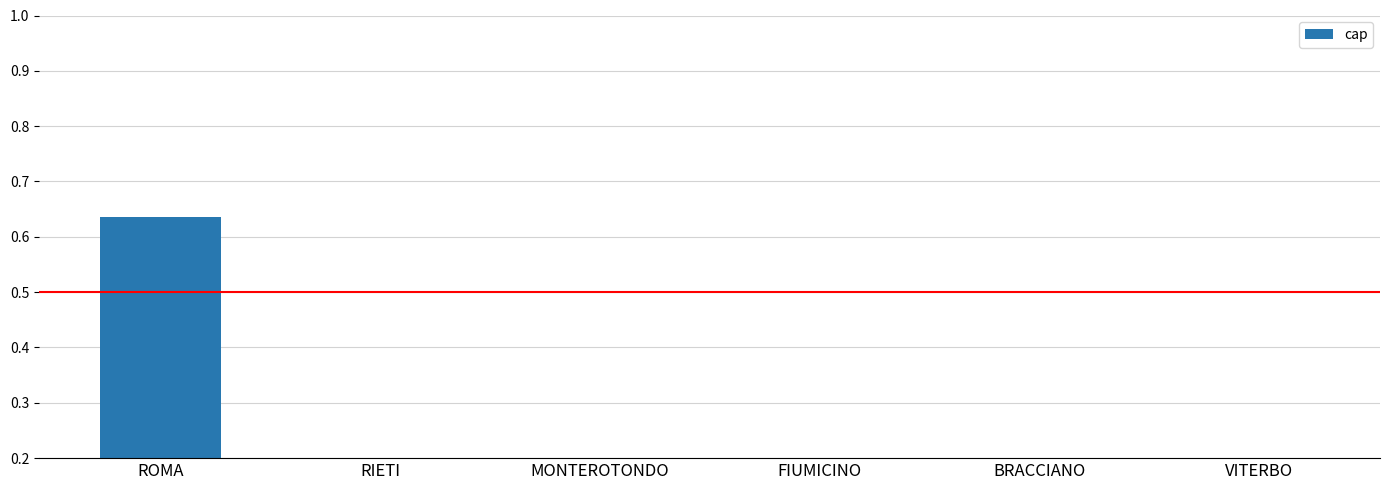

Rank the categories by value from lowest to highest.

FIUMICINO, BRACCIANO, VITERBO, MONTEROTONDO, RIETI, ROMA